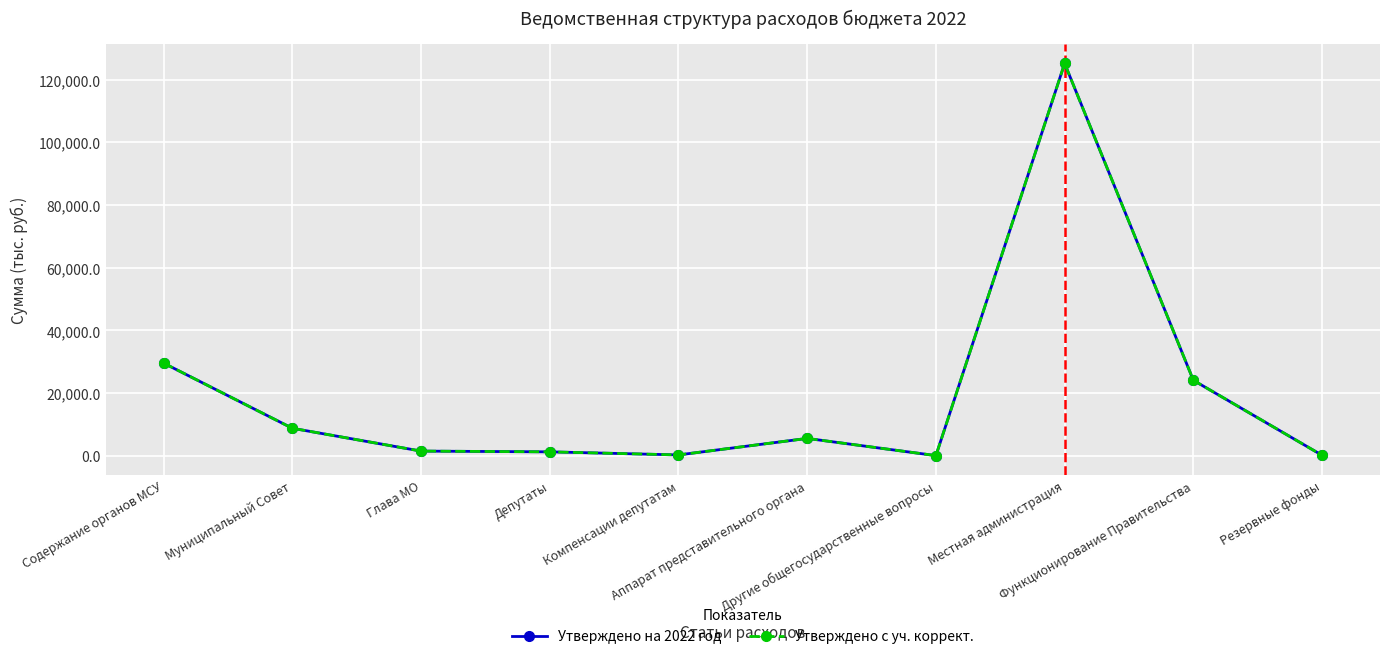

Is this an area chart (filled region under the line)?

No